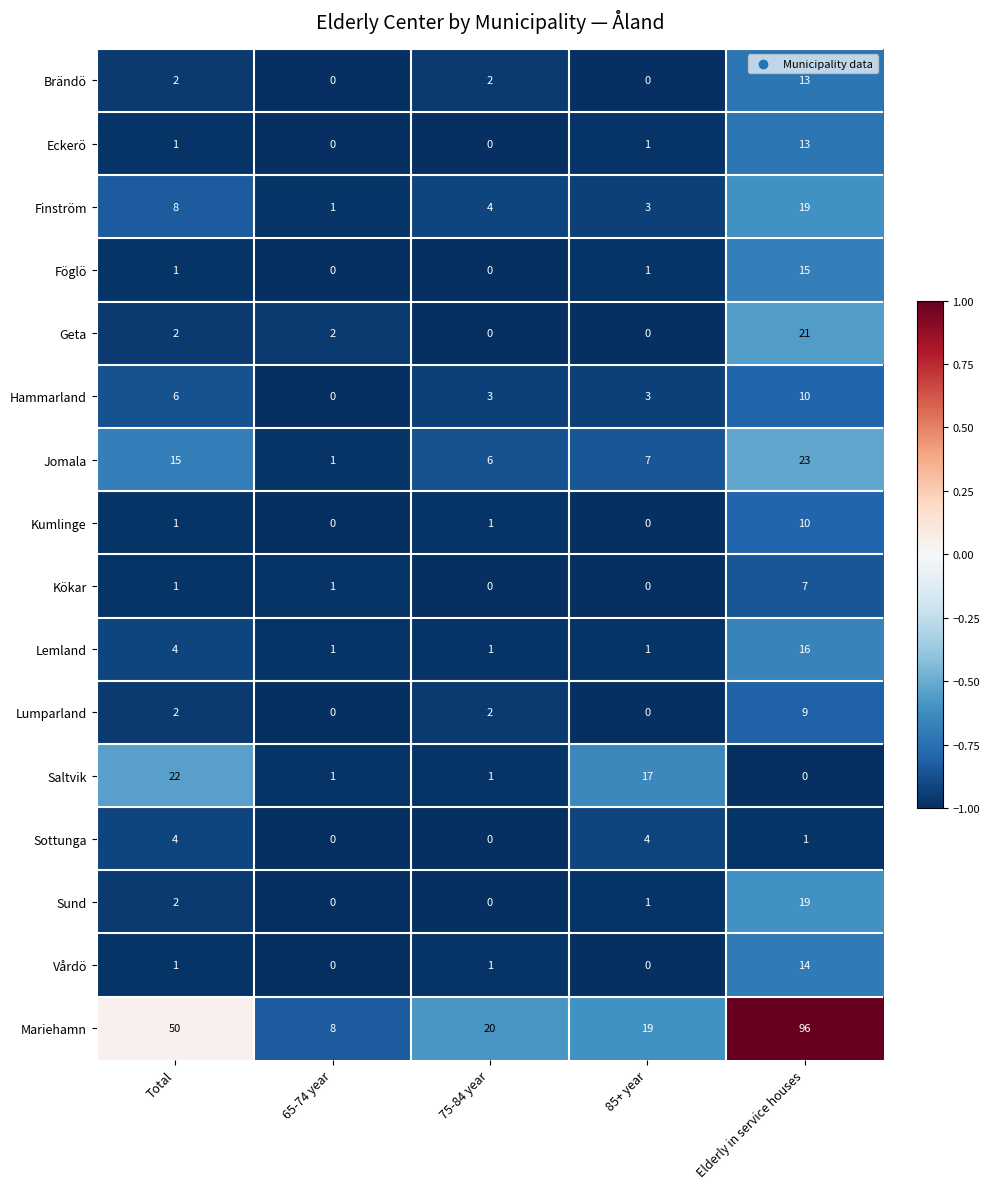

At which label is Mariehamn closest to 52?

Total